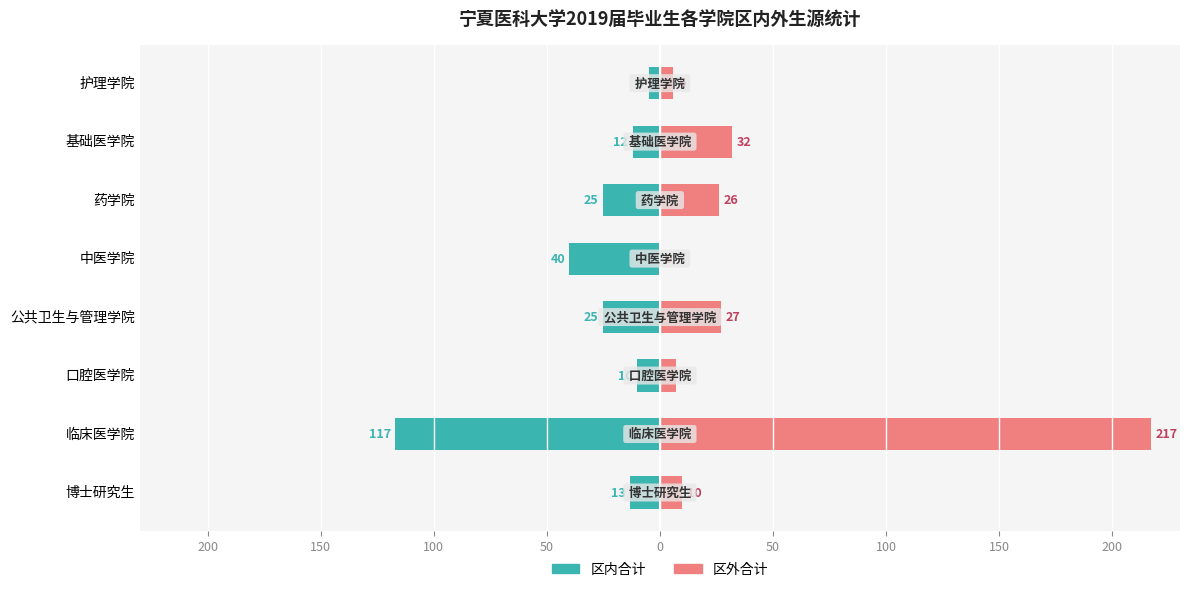

Which series changed the most between 博士研究生 and 口腔医学院?

区内合计